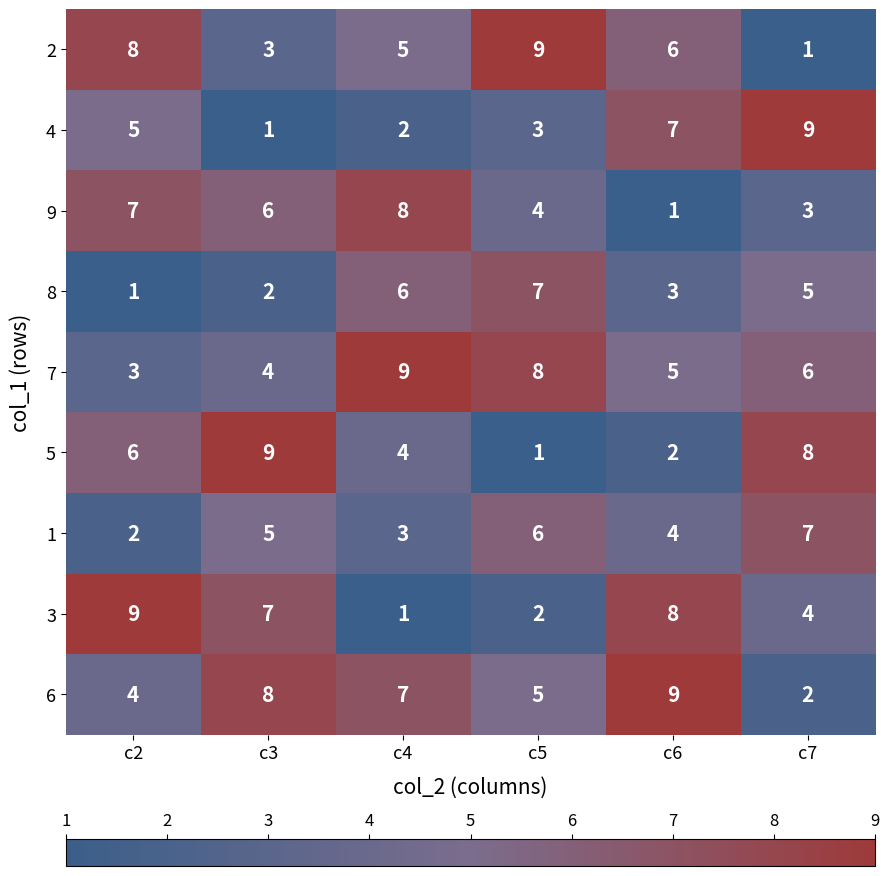

What is the total value across all series at c5?

45